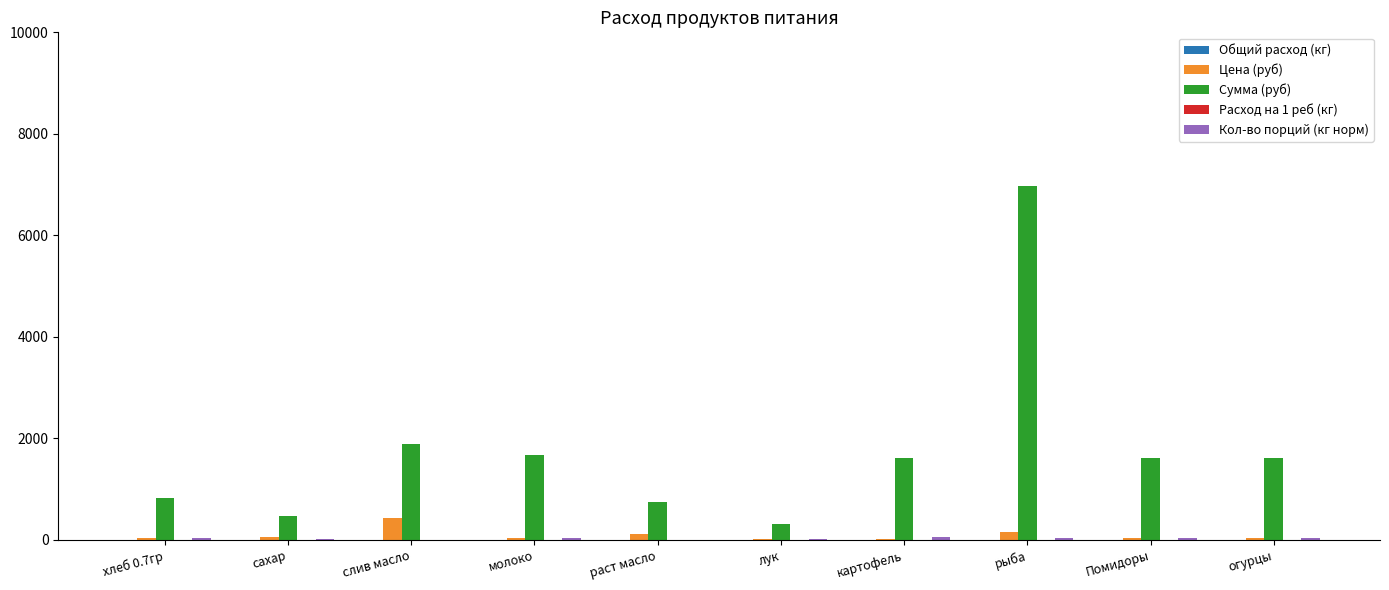

How many distinct data groups are displayed?

5